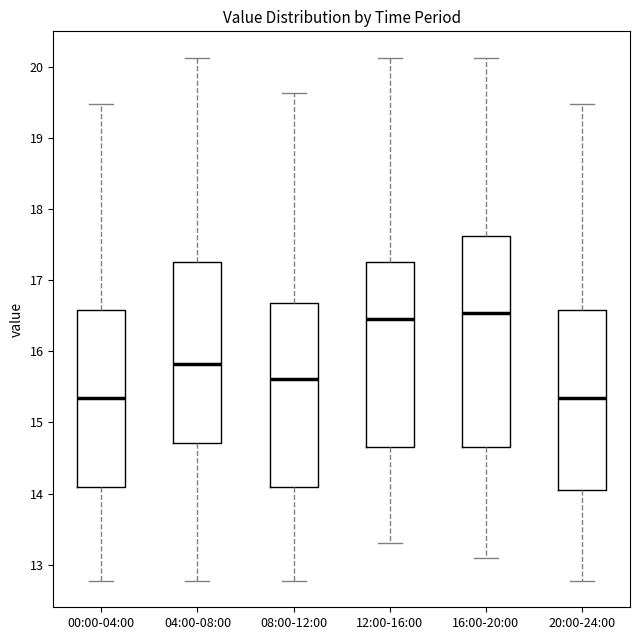

Reading left to right, transcribe this box plot: for each box, give where its median line is, the range the box spans, and where its two whiskers end, as read against the y-axis. The values are not printed on the chart, so give them approximately, as read against the axis.

00:00-04:00: median 15.4, box 14.1 to 16.6, whiskers 12.8 to 19.5
04:00-08:00: median 15.8, box 14.7 to 17.3, whiskers 12.8 to 20.1
08:00-12:00: median 15.6, box 14.1 to 16.7, whiskers 12.8 to 19.6
12:00-16:00: median 16.5, box 14.7 to 17.3, whiskers 13.3 to 20.1
16:00-20:00: median 16.5, box 14.7 to 17.6, whiskers 13.1 to 20.1
20:00-24:00: median 15.4, box 14.1 to 16.6, whiskers 12.8 to 19.5